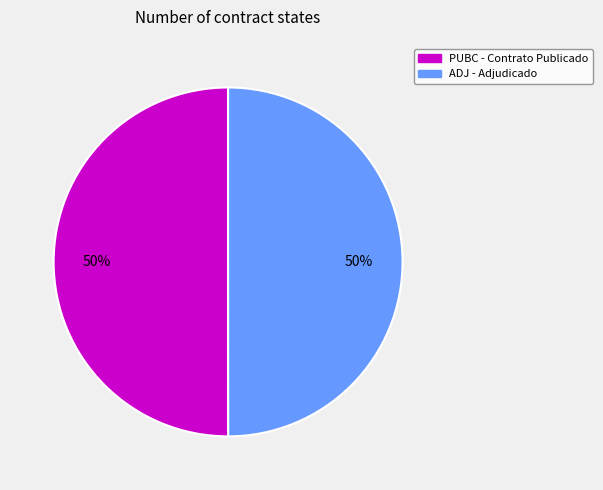

Do PUBC and ADJ together represent more than half of the pie?

Yes